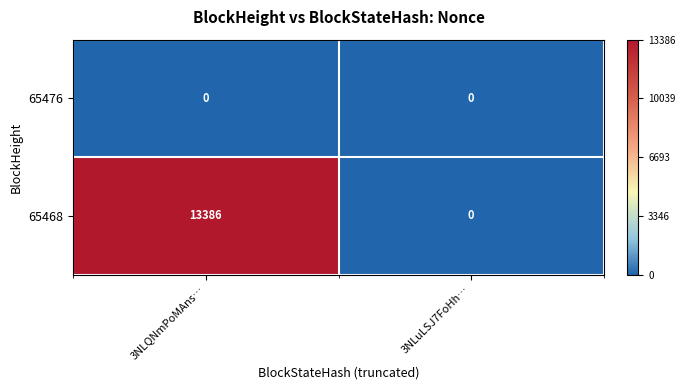

What is the highest value of the 65468 series?

13386